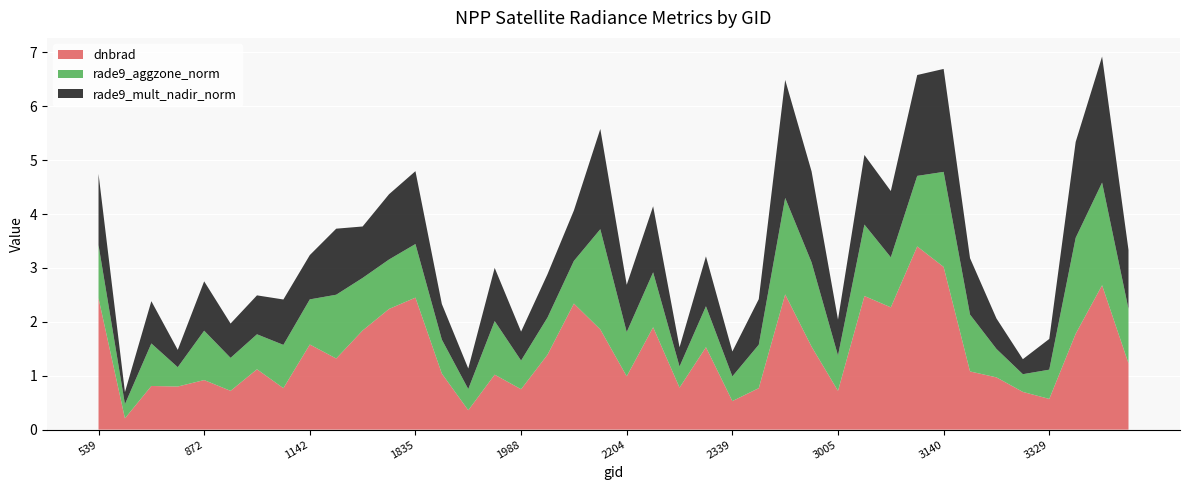

Reading right to left, what are all the values shown in this chart?

dnbrad: 4058=1.2	3536=2.7	3365=1.8	3329=0.6	3257=0.7	3239=1.0	3203=1.1	3140=3.0	3095=3.4	3077=2.3	3041=2.5	3005=0.7	2978=1.5	2951=2.5	2366=0.8	2339=0.5	2303=1.5	2285=0.8	2240=1.9	2204=1.0	2168=1.9	2042=2.3	2024=1.4	1988=0.8	1943=1.0	1916=0.4	1880=1.0	1835=2.5	1817=2.2	1781=1.8	1745=1.3	1142=1.6	1070=0.8	944=1.1	908=0.7	872=0.9	764=0.8	665=0.8	629=0.2	539=2.4
rade9_aggzone_norm: 4058=1.0	3536=1.9	3365=1.8	3329=0.5	3257=0.3	3239=0.5	3203=1.1	3140=1.8	3095=1.3	3077=0.9	3041=1.3	3005=0.7	2978=1.6	2951=1.8	2366=0.8	2339=0.5	2303=0.8	2285=0.4	2240=1.0	2204=0.8	2168=1.9	2042=0.8	2024=0.7	1988=0.5	1943=1.0	1916=0.4	1880=0.6	1835=1.0	1817=0.9	1781=1.0	1745=1.2	1142=0.8	1070=0.8	944=0.6	908=0.6	872=0.9	764=0.4	665=0.8	629=0.3	539=1.0
rade9_mult_nadir_norm: 4058=1.1	3536=2.3	3365=1.8	3329=0.6	3257=0.3	3239=0.6	3203=1.0	3140=1.9	3095=1.9	3077=1.2	3041=1.3	3005=0.7	2978=1.7	2951=2.2	2366=0.8	2339=0.5	2303=0.9	2285=0.4	2240=1.2	2204=0.9	2168=1.9	2042=0.9	2024=0.8	1988=0.5	1943=1.0	1916=0.4	1880=0.7	1835=1.4	1817=1.2	1781=1.0	1745=1.2	1142=0.8	1070=0.8	944=0.7	908=0.6	872=0.9	764=0.3	665=0.8	629=0.2	539=1.3